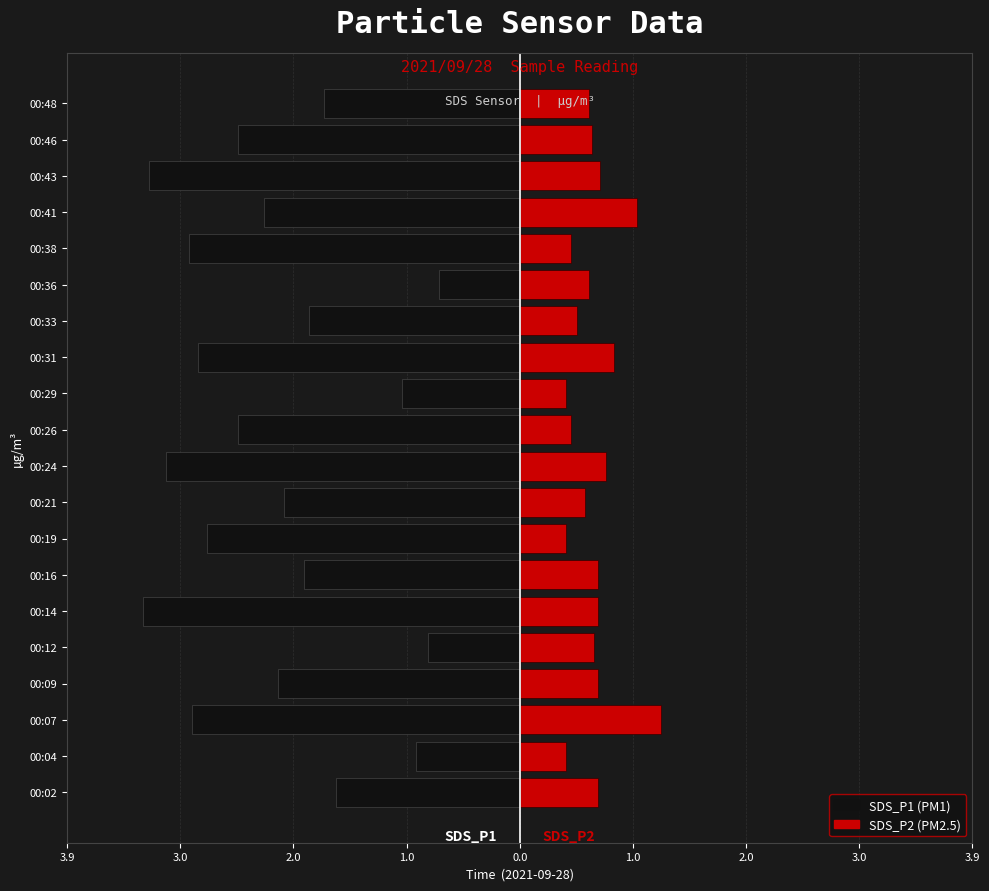

What is the value of the SDS_P1 bar at the 1st from the left?

-1.6